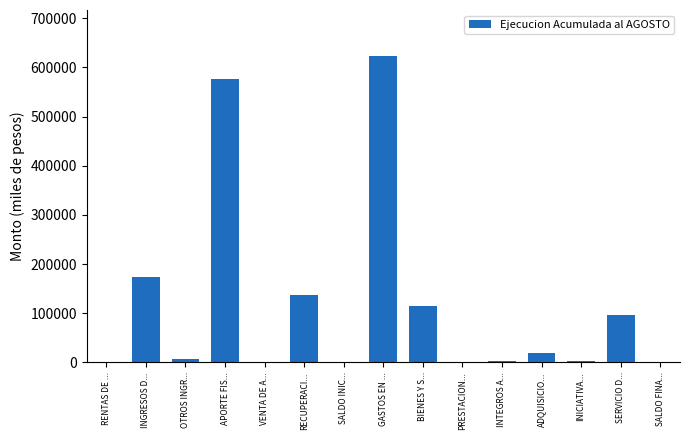

At which label is the value closest to 311604?

INGRESOS D...